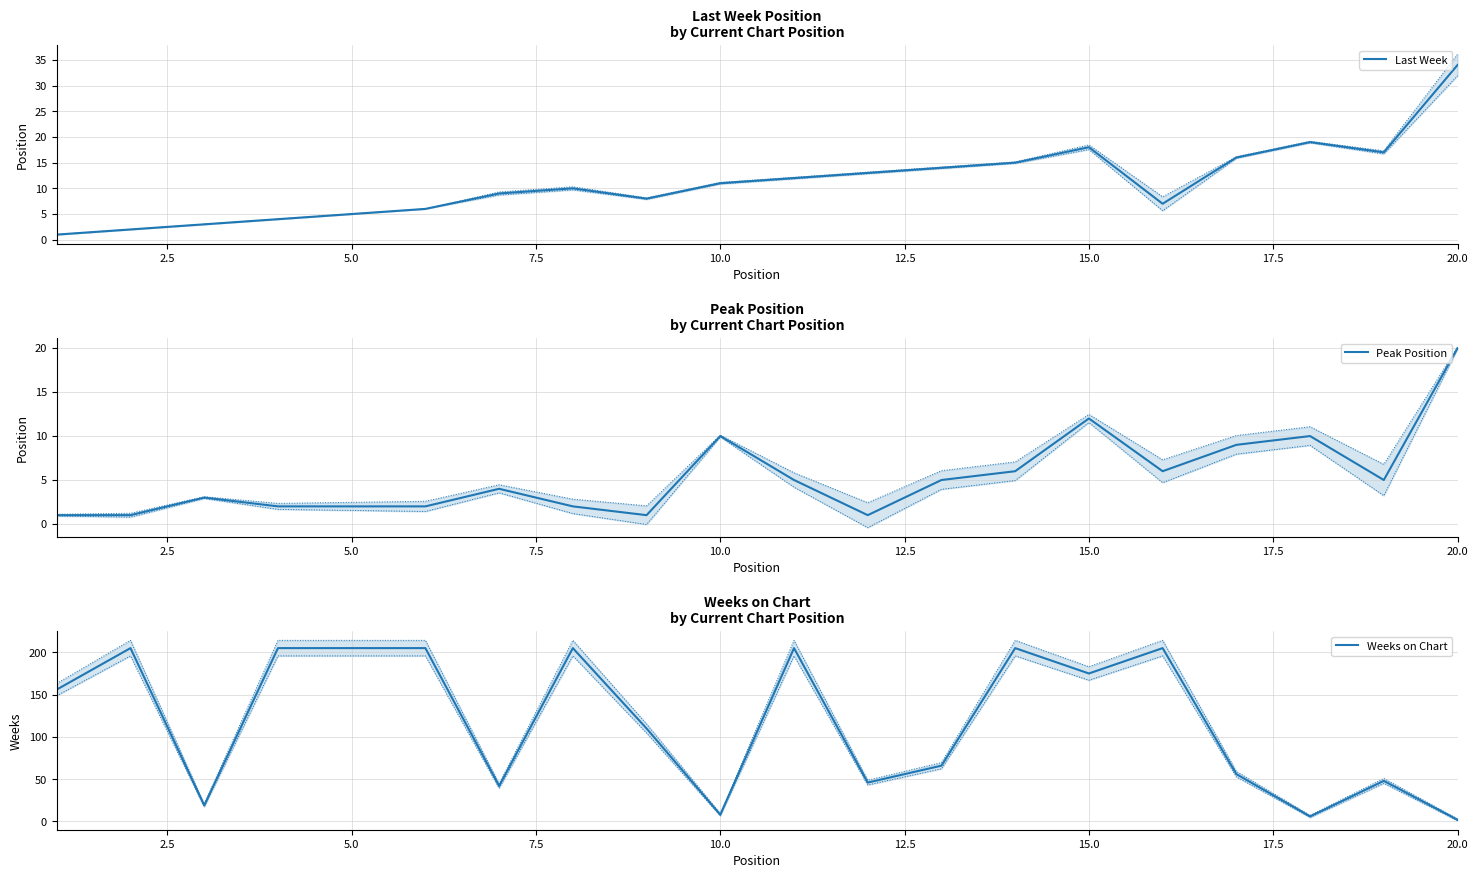

What is the difference between the maximum and minimum values in the Last Week series?

33